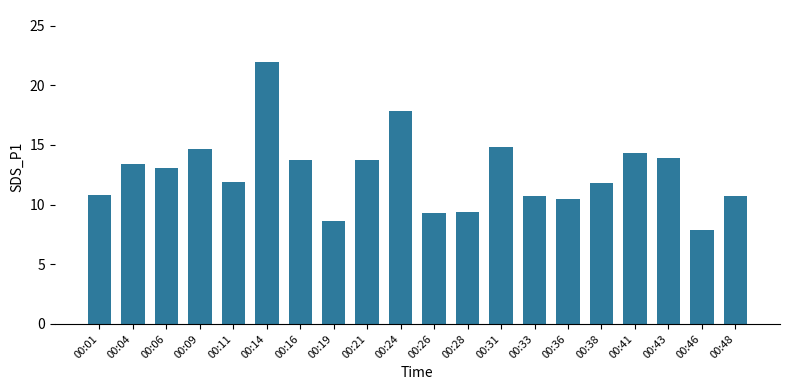

The value at 00:21 is 19.9. True or false?

False